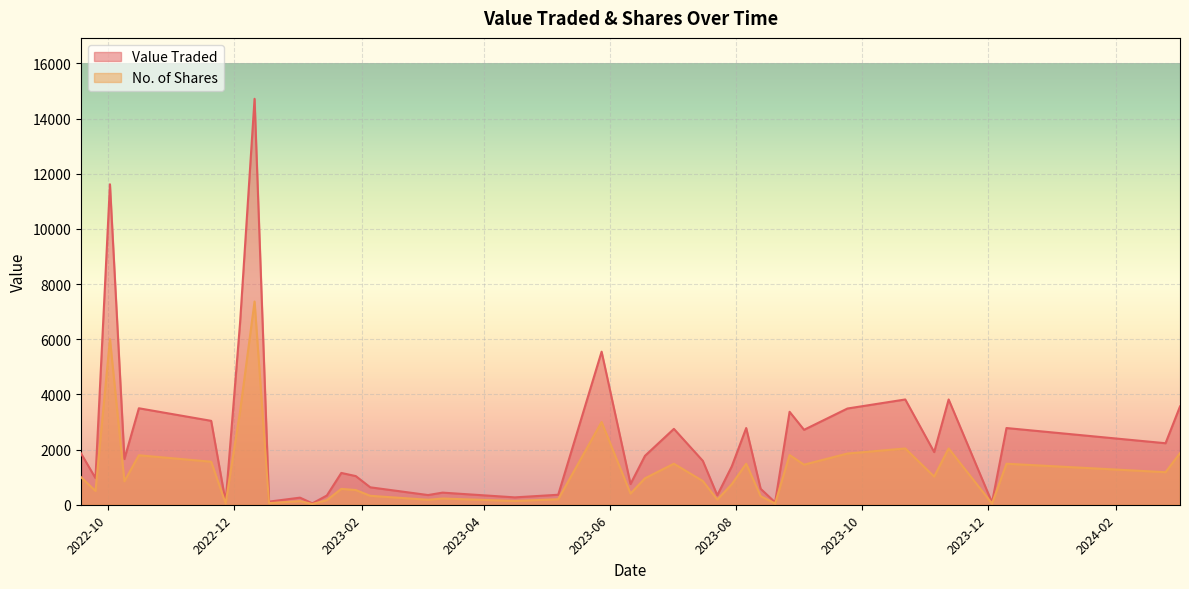

Which series has the largest total across all categories?

Value Traded